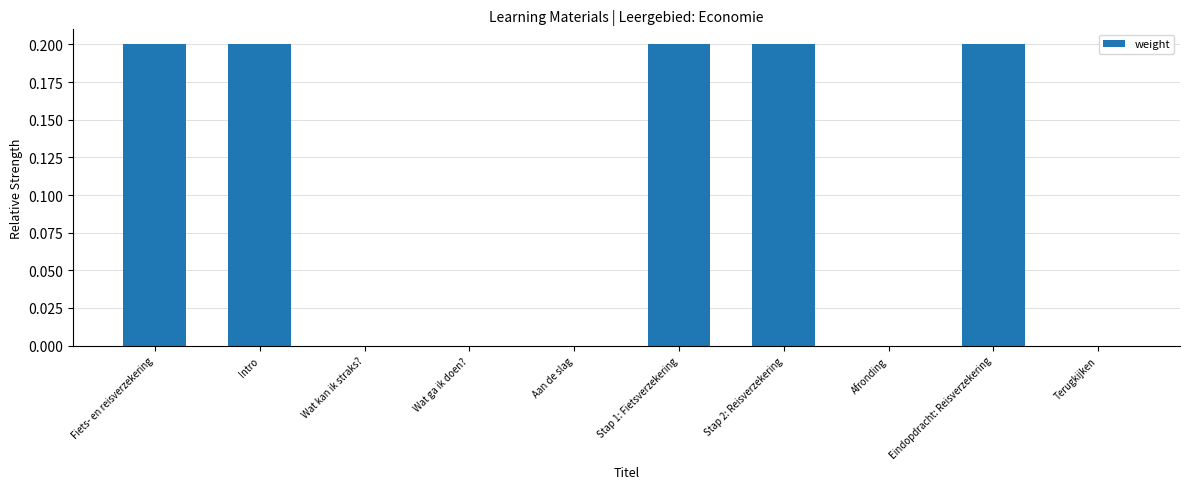

True or false: the data shows 0.3 at Stap 2: Reisverzekering.

False